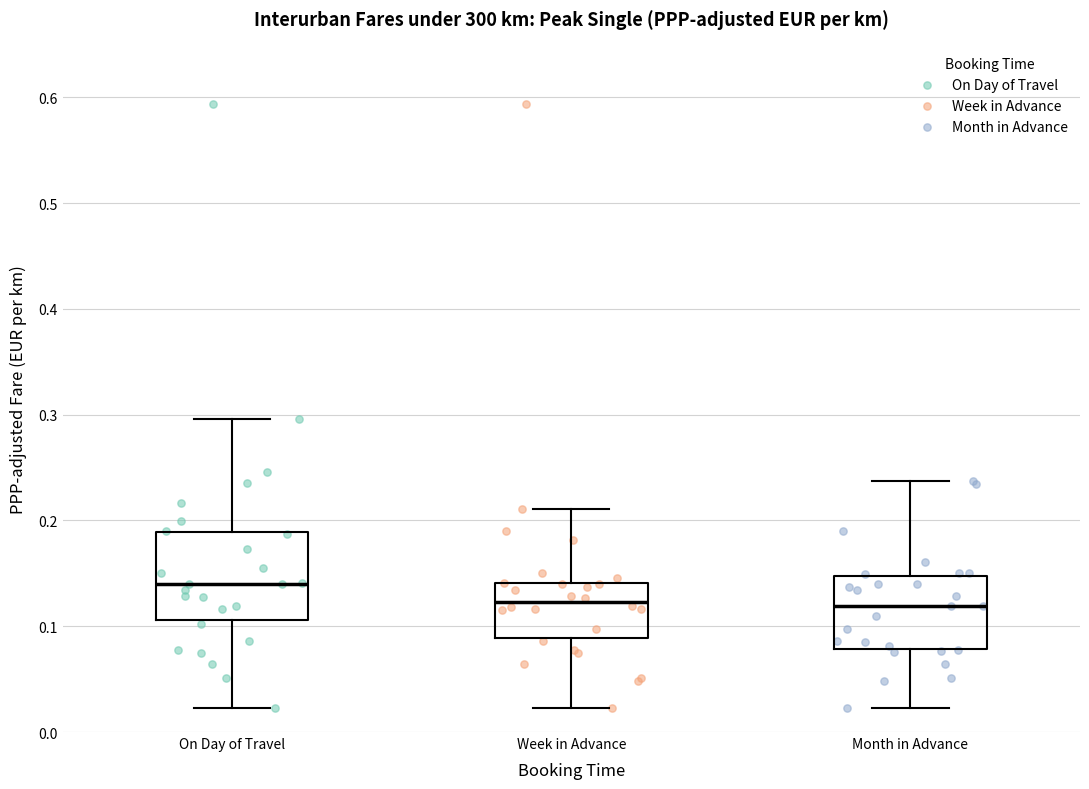

Where is the lower edge of the box for Month in Advance on the y-axis? The values are not printed on the chart, so give them approximately, as read against the axis.

0.08